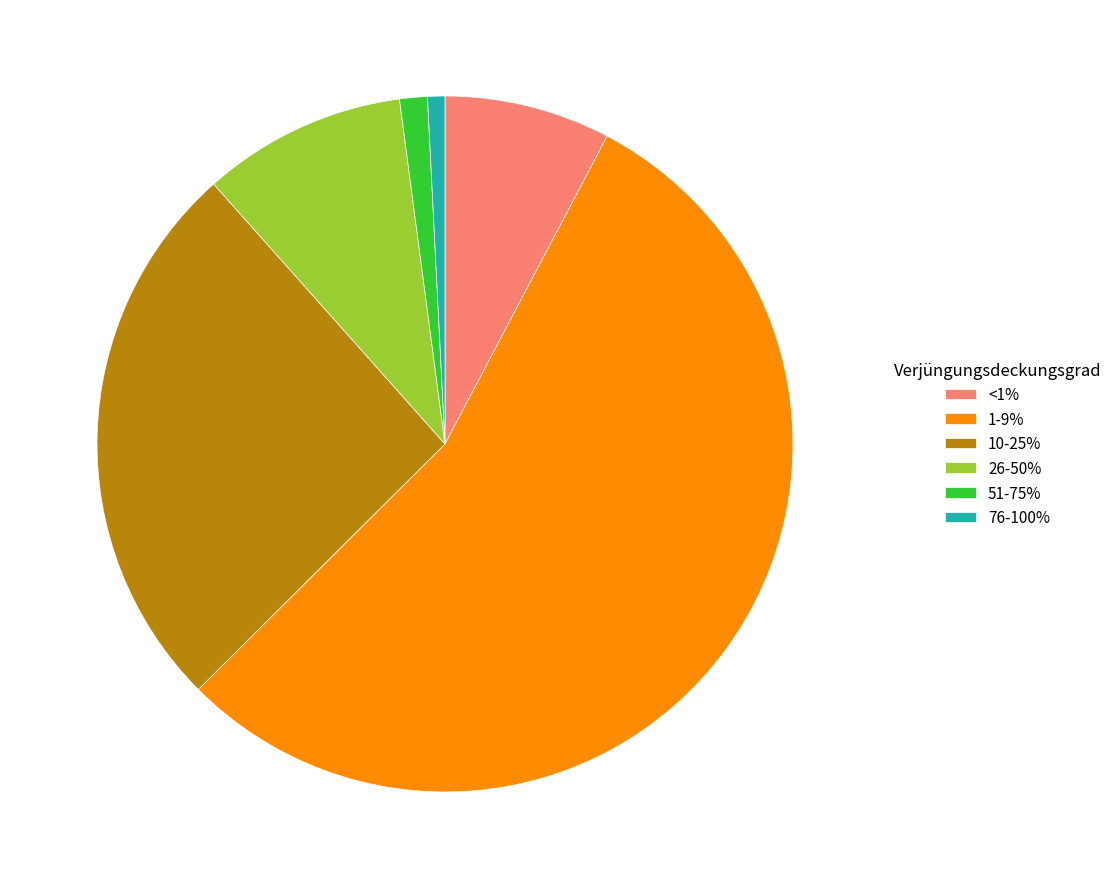

What is the largest slice in the pie chart?

1-9%